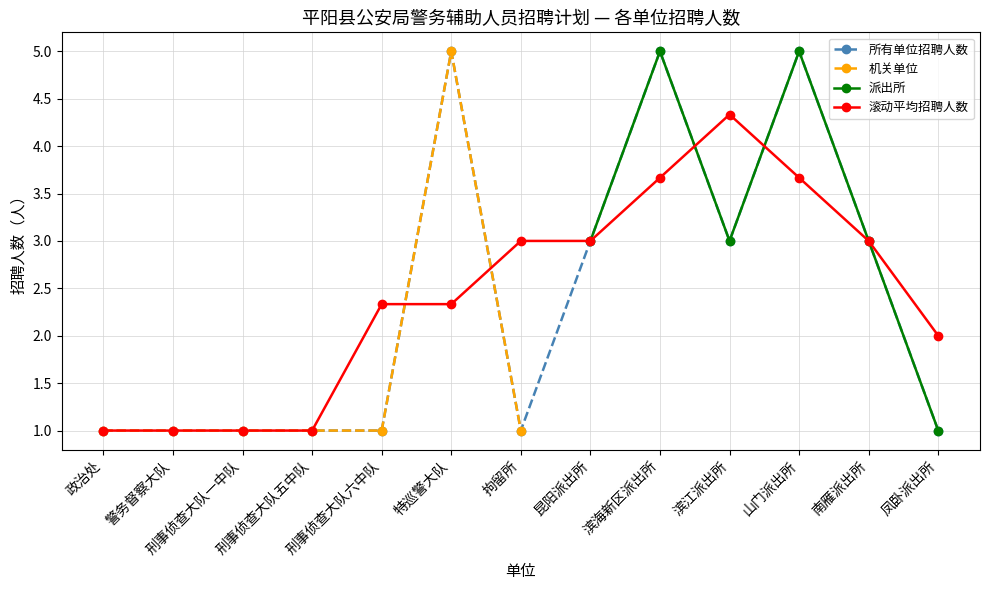

What is the highest value of the 所有单位招聘人数 series?

5.0